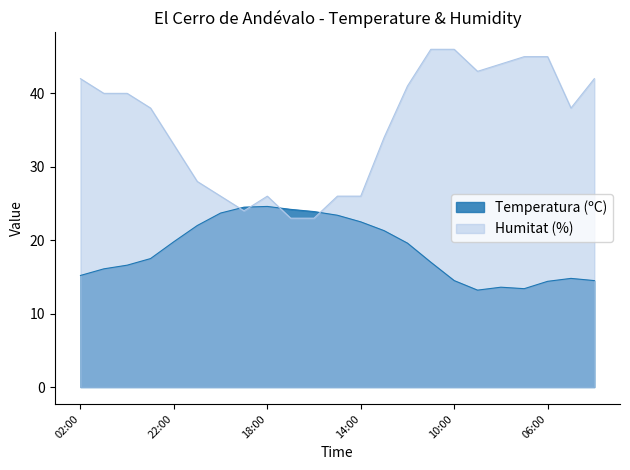

Which category has the lowest value in the Humitat (%) series?

17:00